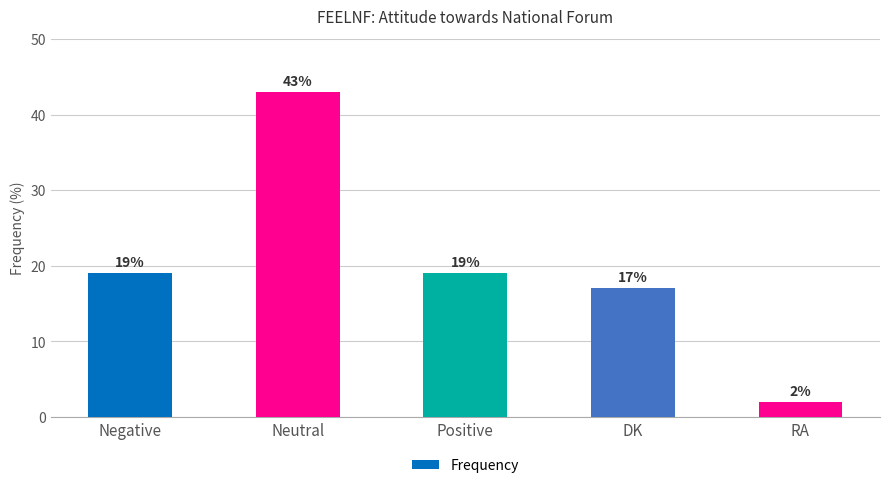

Reading left to right, list all the values displayed in this chart.

Negative=19	Neutral=43	Positive=19	DK=17	RA=2